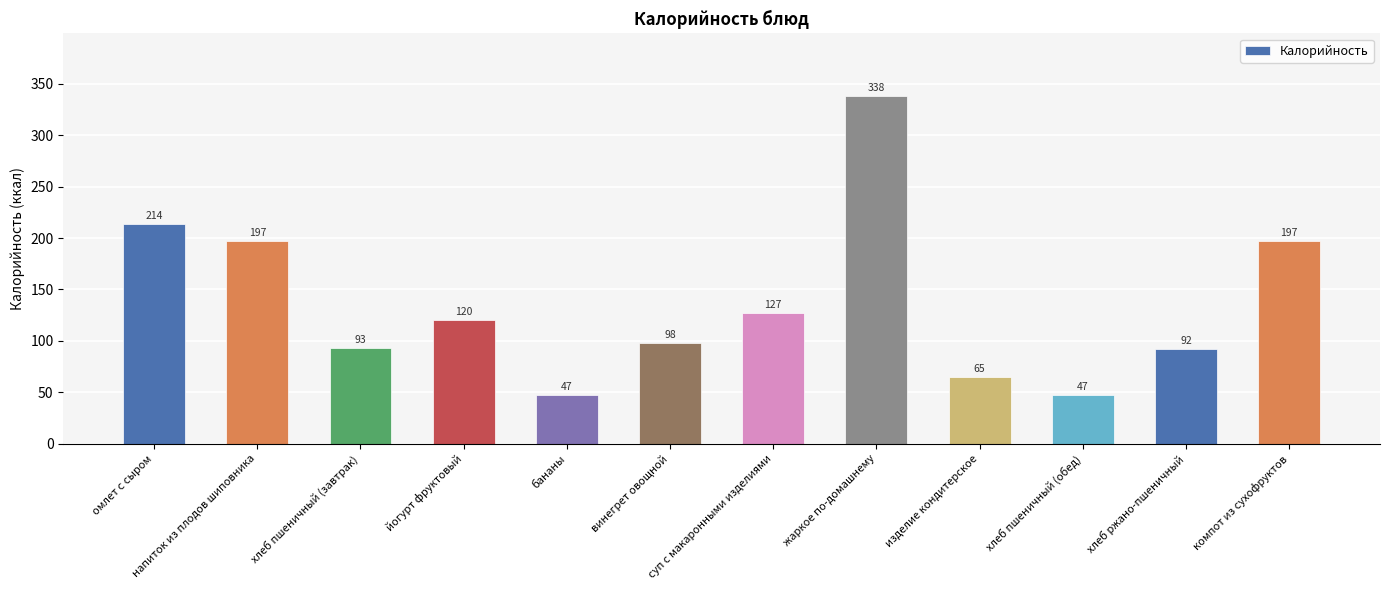

How many categories are shown in the chart?

12